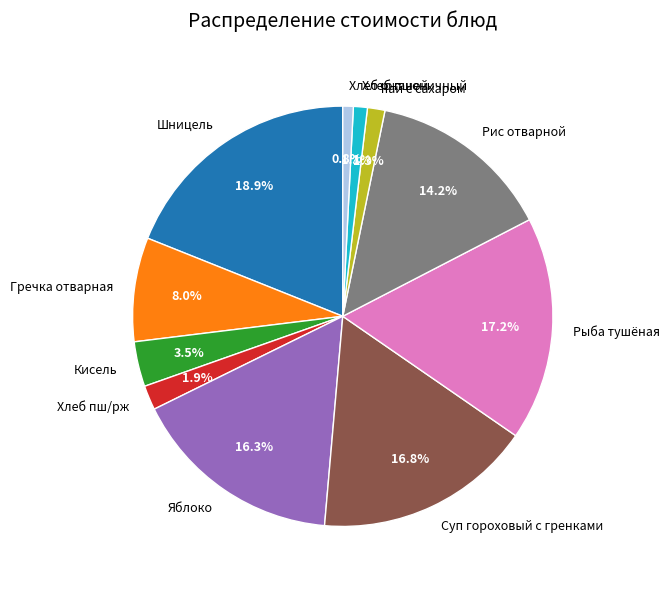

Is it true that Суп гороховый с гренками is 17% of the pie?

True